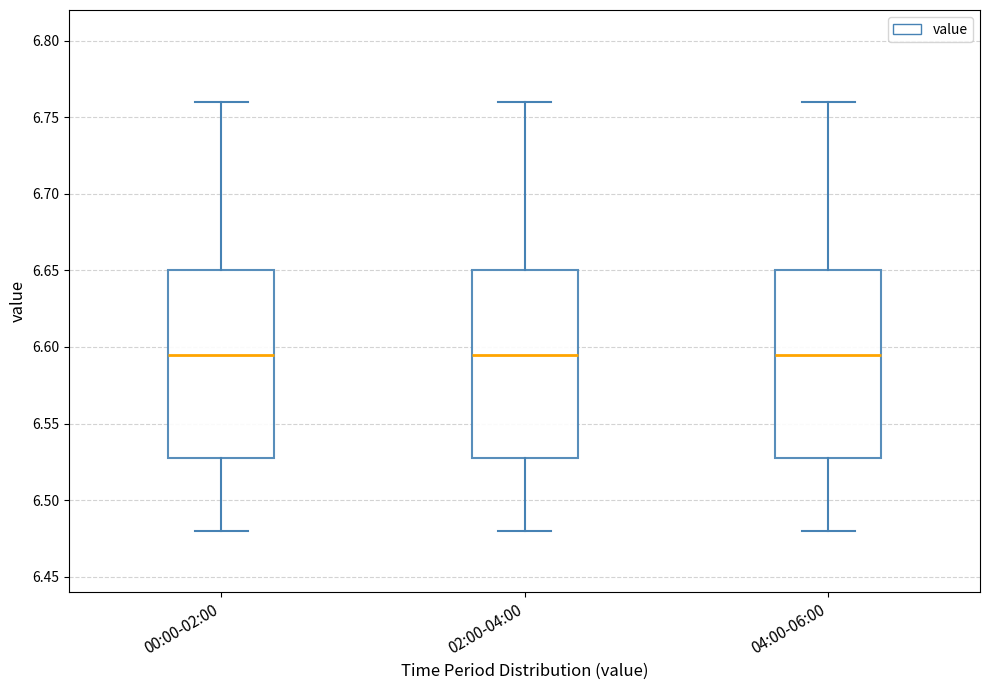

Reading left to right, read every box against the y-axis: the position of its median line, the range the box covers, and the ends of its whiskers. The values are not printed on the chart, so give them approximately, as read against the axis.

00:00-02:00: median 6.595, box 6.530 to 6.650, whiskers 6.480 to 6.760
02:00-04:00: median 6.595, box 6.530 to 6.650, whiskers 6.480 to 6.760
04:00-06:00: median 6.595, box 6.530 to 6.650, whiskers 6.480 to 6.760